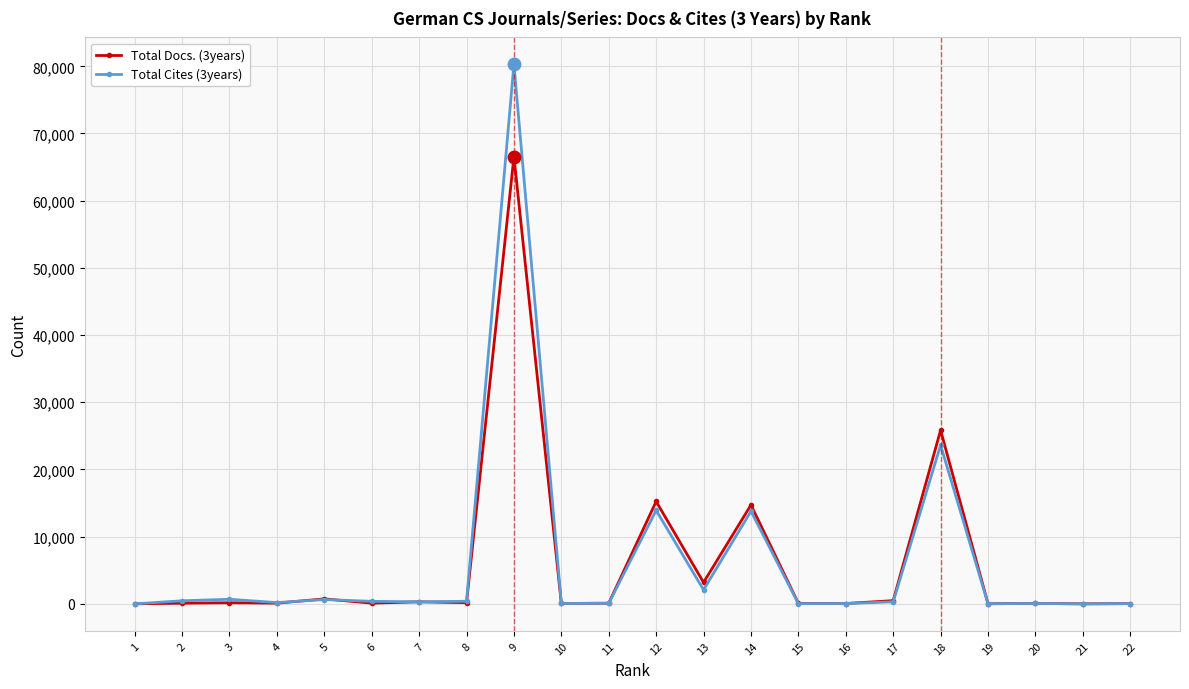

What is the difference between the maximum and minimum values in the Total Cites (3years) series?

80287